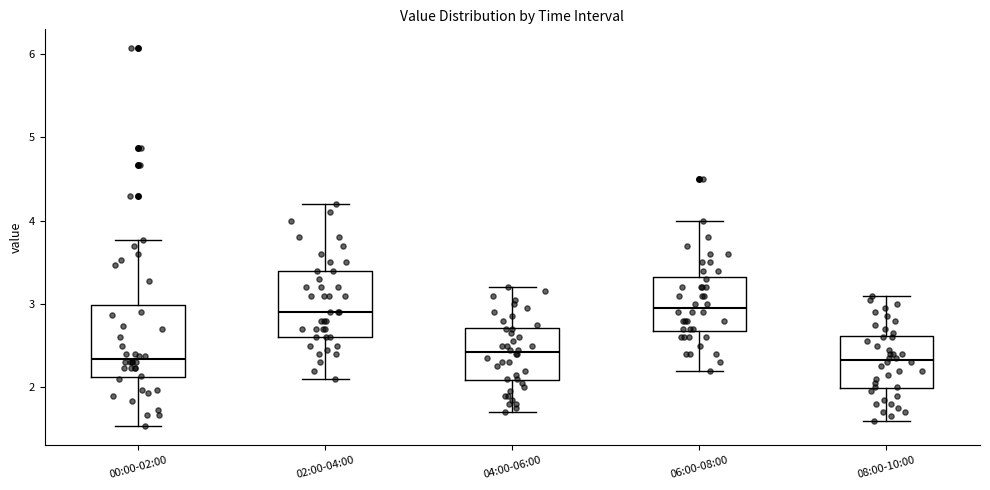

Where does the upper whisker of the box for 04:00-06:00 end on the y-axis? The values are not printed on the chart, so give them approximately, as read against the axis.

3.2